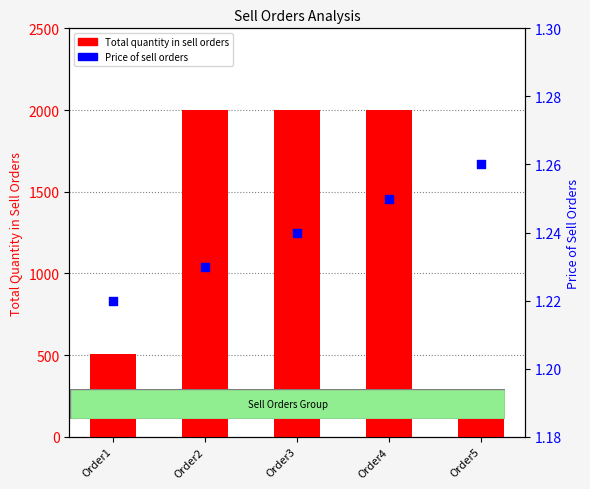

Which series reaches the maximum Y coordinate?

Total quantity in sell orders